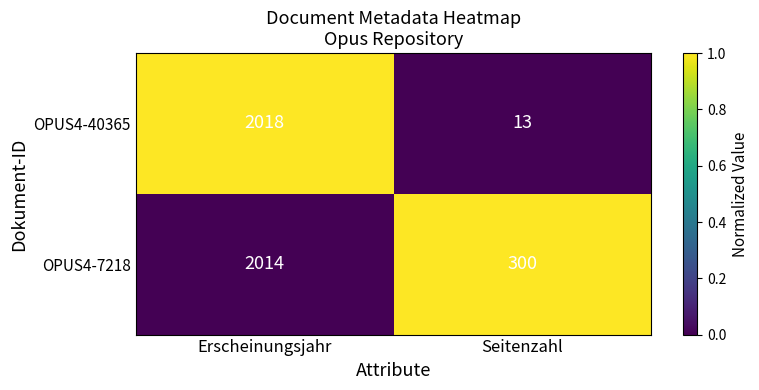

What is the difference between the highest and lowest values at Erscheinungsjahr?

4